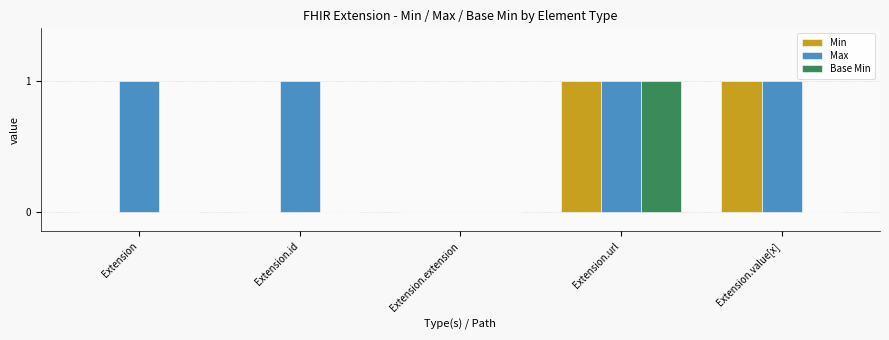

How many groups of bars are there?

5